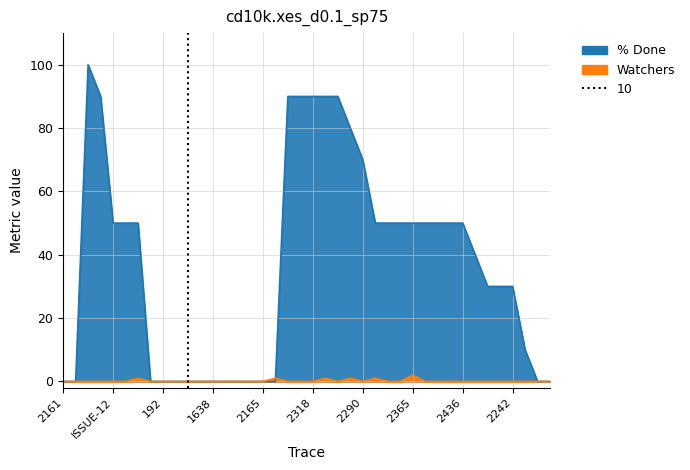

What is the label of the 12th point from the right?

2365